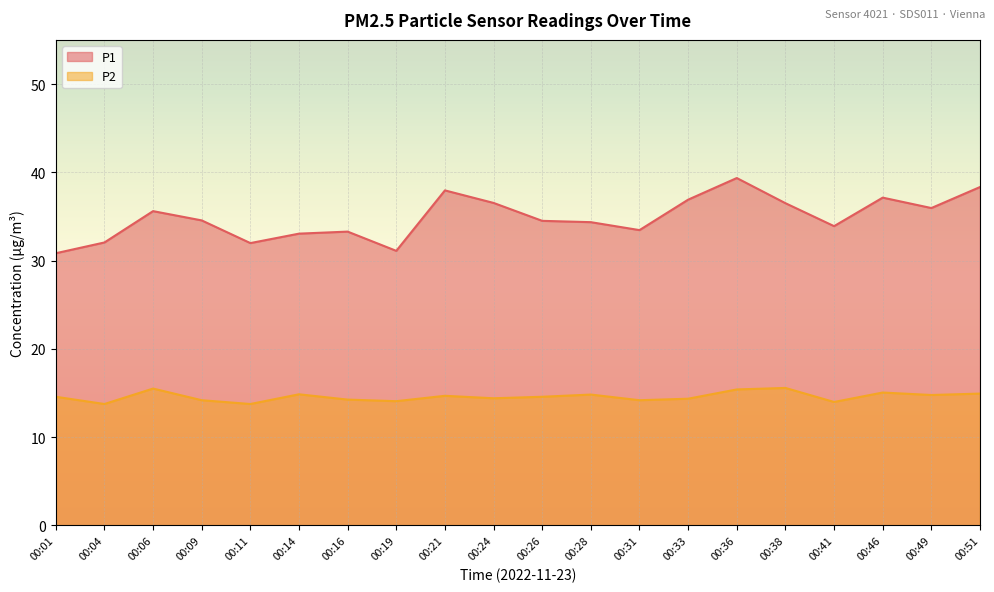

The value of P1 at 00:51 is 38.3. True or false?

True